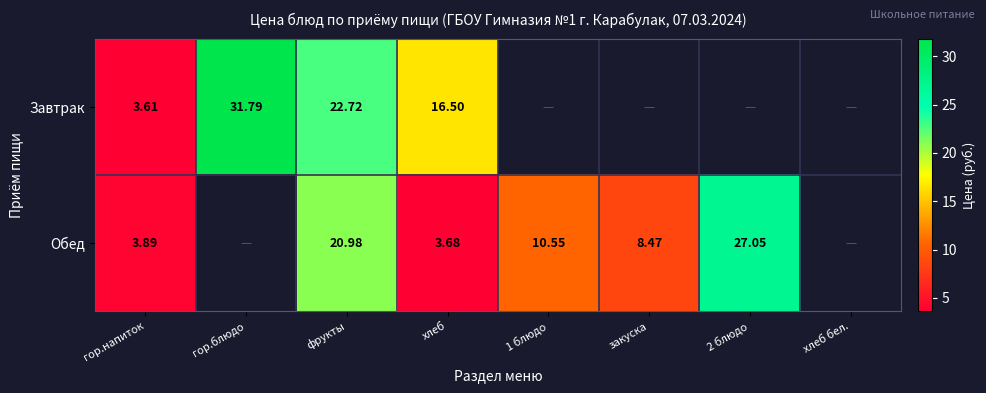

What is the difference between the Завтрак values at хлеб and гор.напиток?

12.9